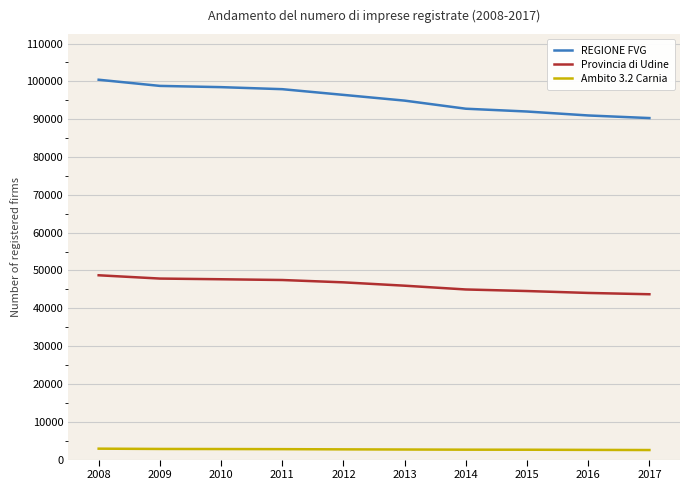

Is the value of Provincia di Udine at 2008 greater than the value of REGIONE FVG at 2008?

No